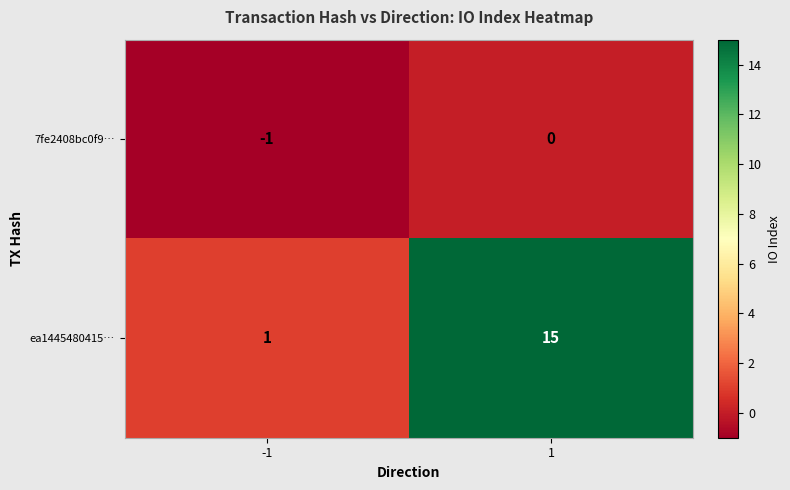

Reading right to left, transcribe all the data shown in this chart.

7fe2408bc0f9…: 1=0	-1=-1
ea1445480415…: 1=15	-1=1